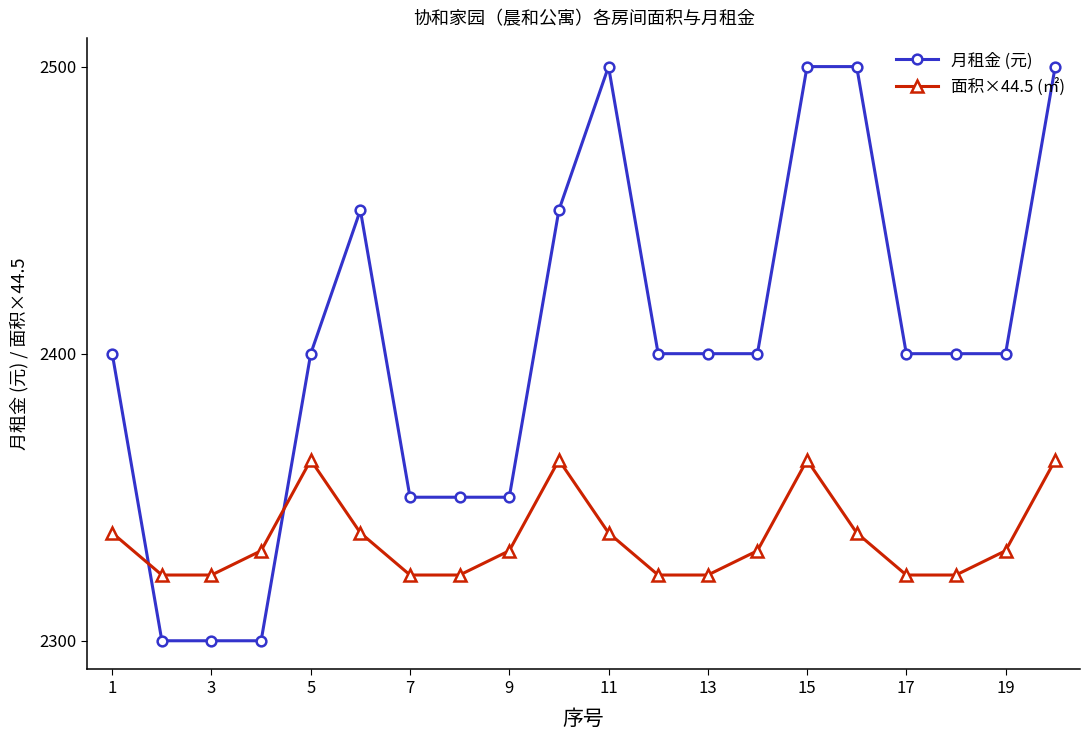

What is the difference between the maximum and minimum values in the 面积×44.5 (㎡) series?

40.1